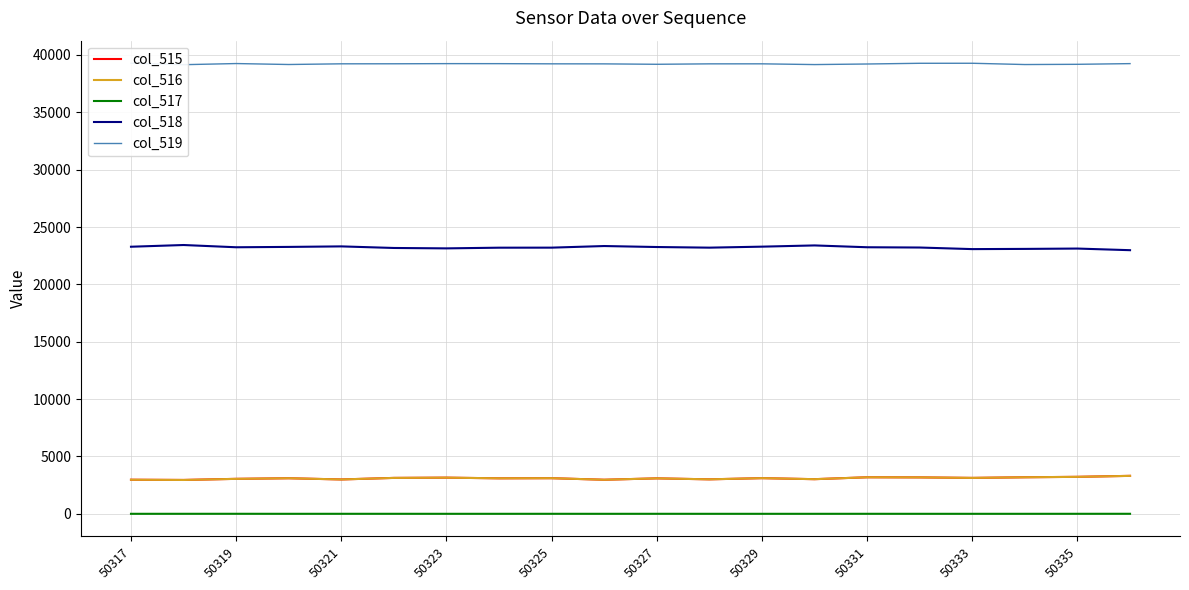

True or false: col_515 and col_518 cross at least once.

False